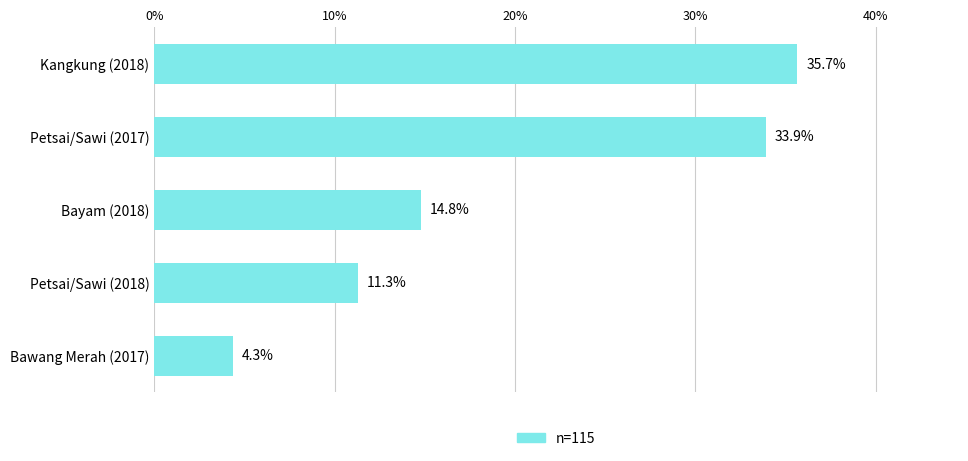

What is the minimum value shown in the chart?

4.3